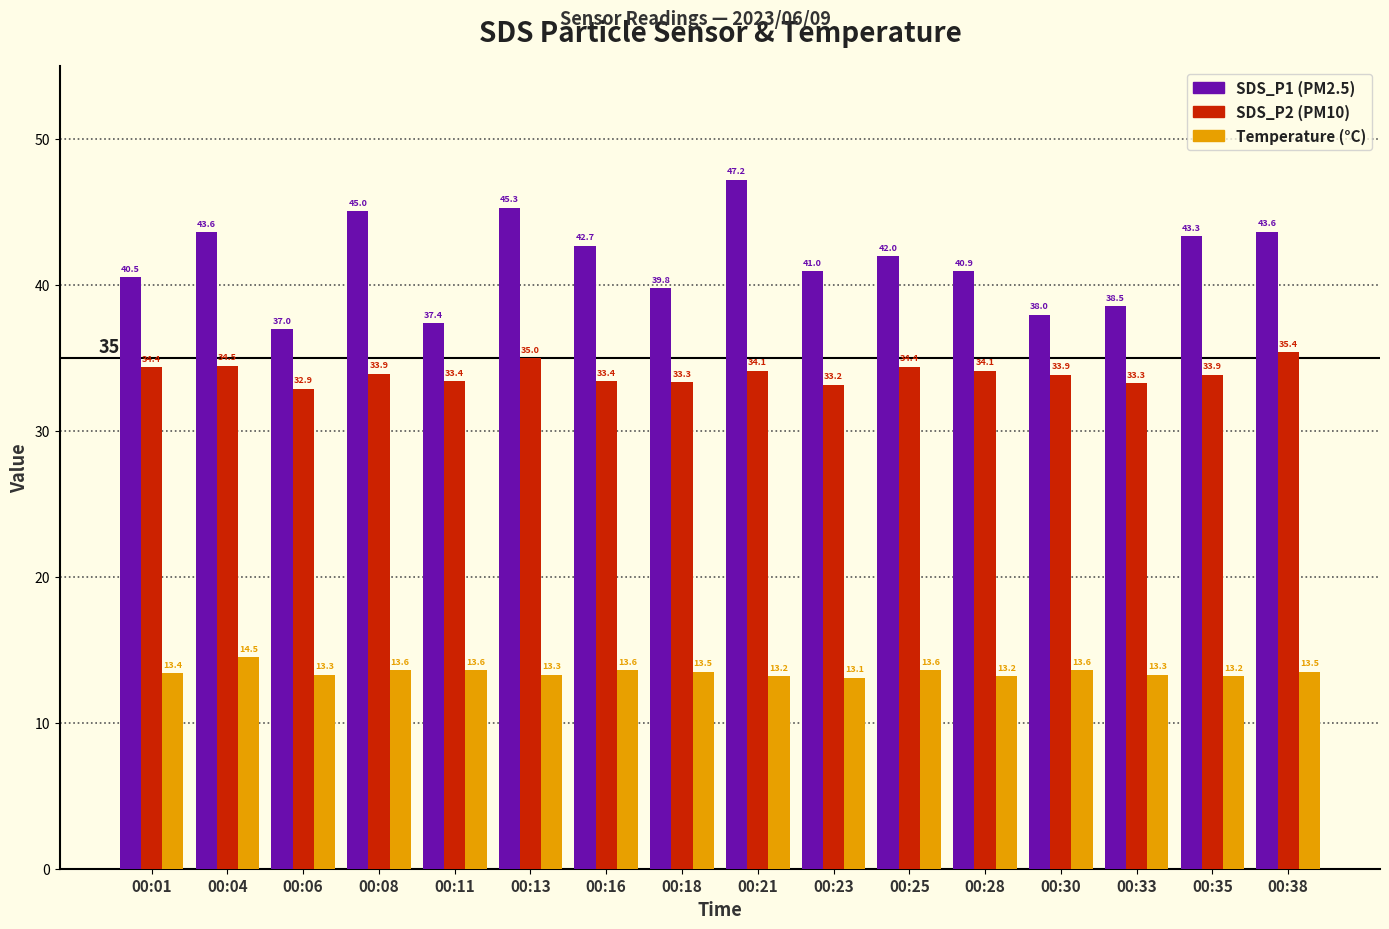

Which label corresponds to the largest value in the chart?

00:21